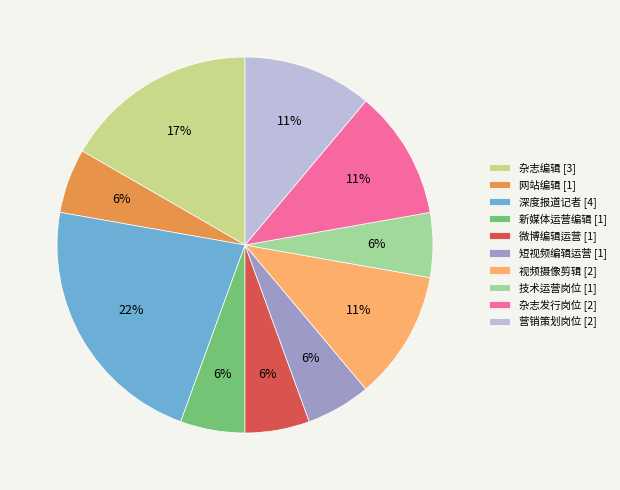

To the nearest percent, what is the average slice percentage?

10%